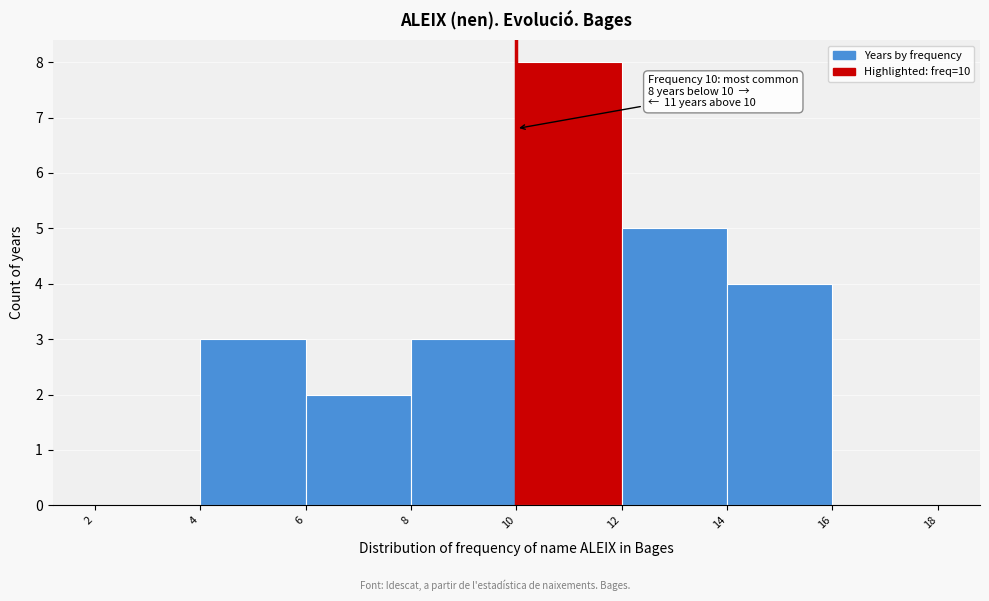

Which range on the x-axis has the tallest bar?

10 to 12